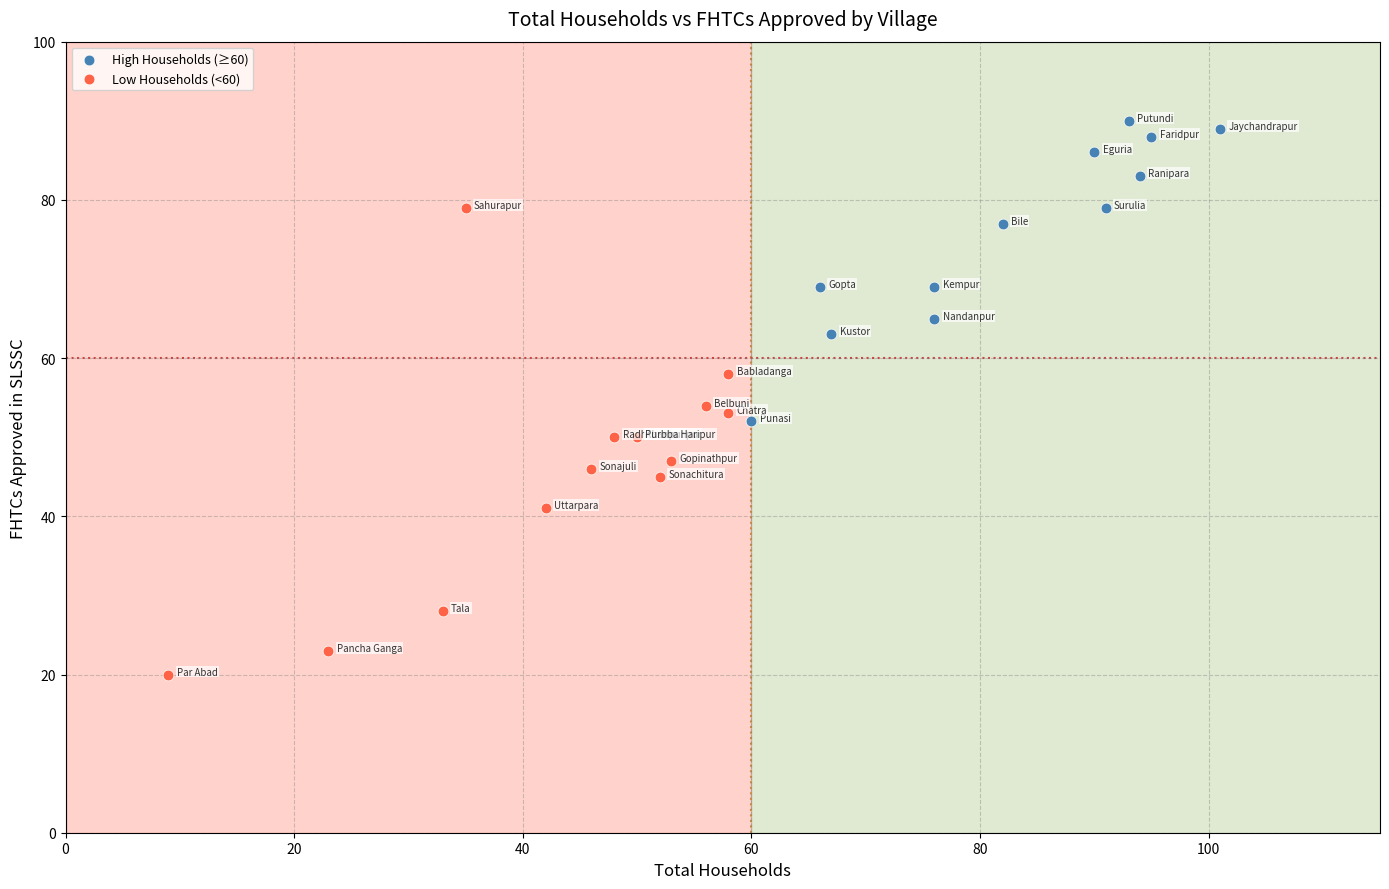

Which series has the largest Y range (max minus min)?

Low Households (<60)